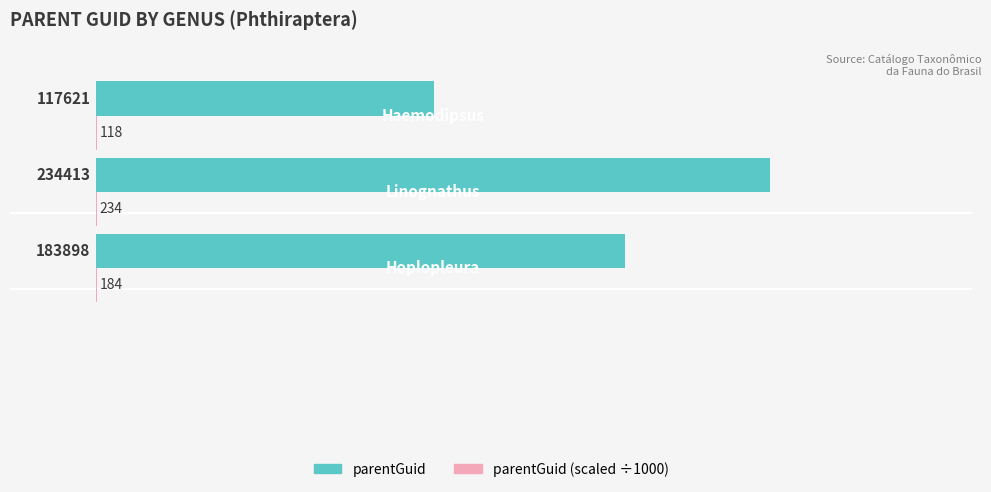

Which series has the largest total across all categories?

parentGuid